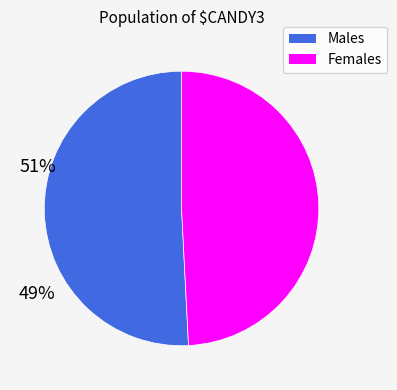

Does any single category account for the majority?

Yes